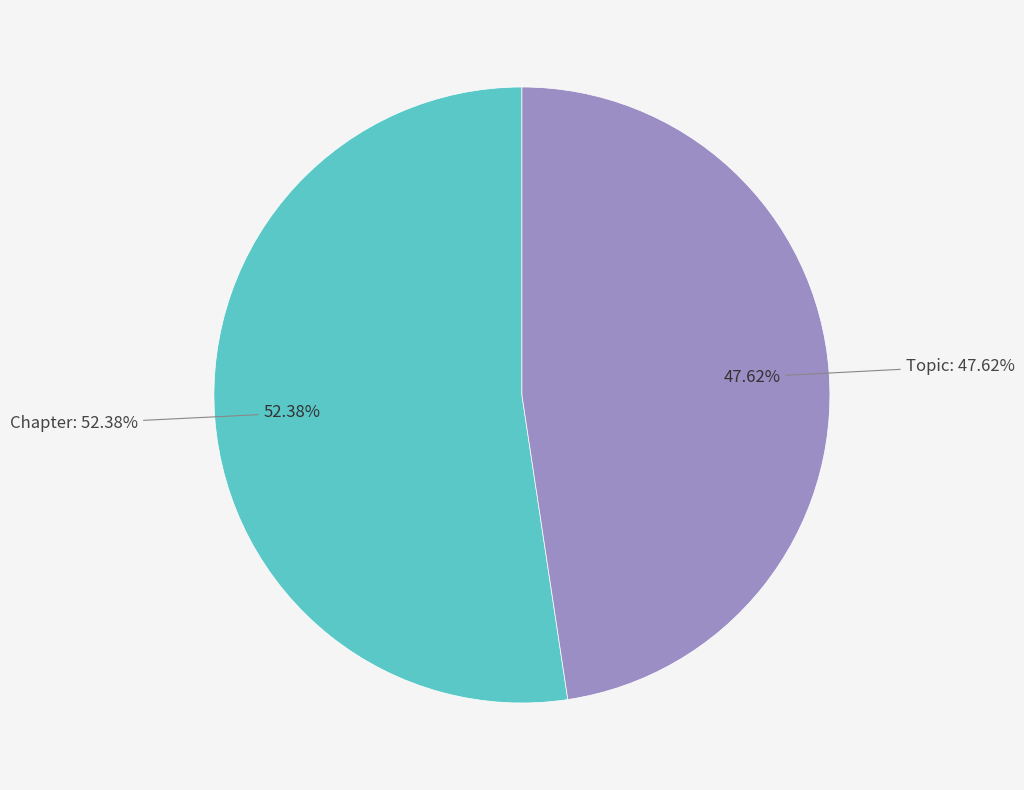

What is the largest slice in the pie chart?

Chapter